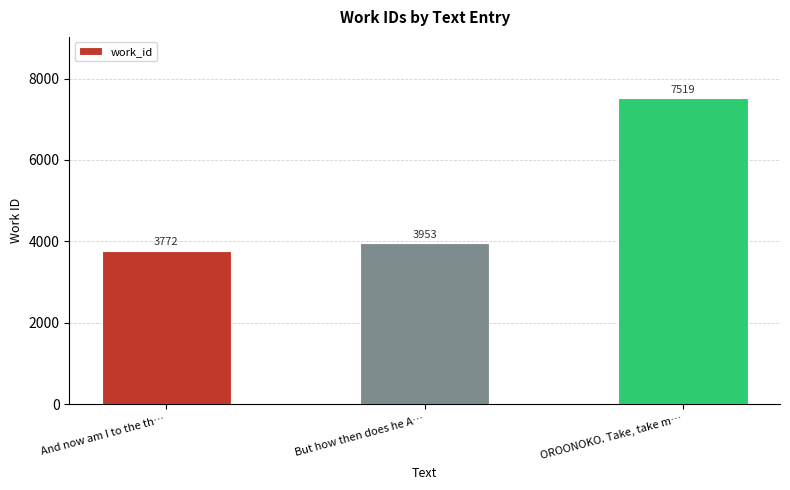

Reading right to left, what are all the values shown in this chart?

7519	3953	3772